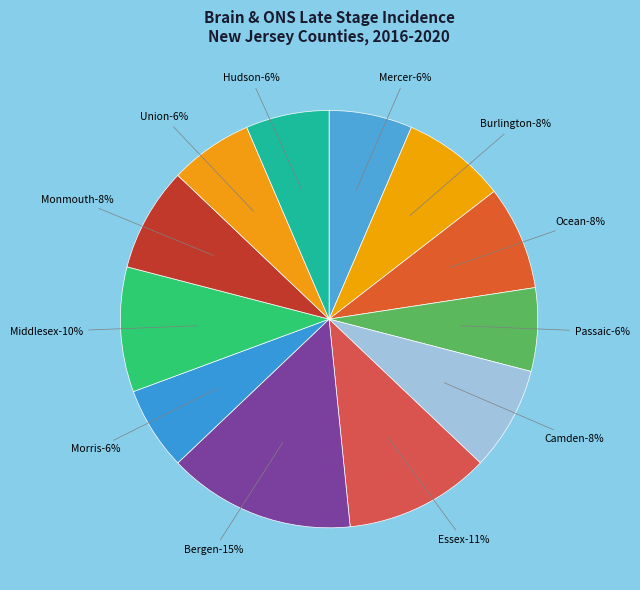

What percentage is the Burlington County slice, to the nearest percent?

8%